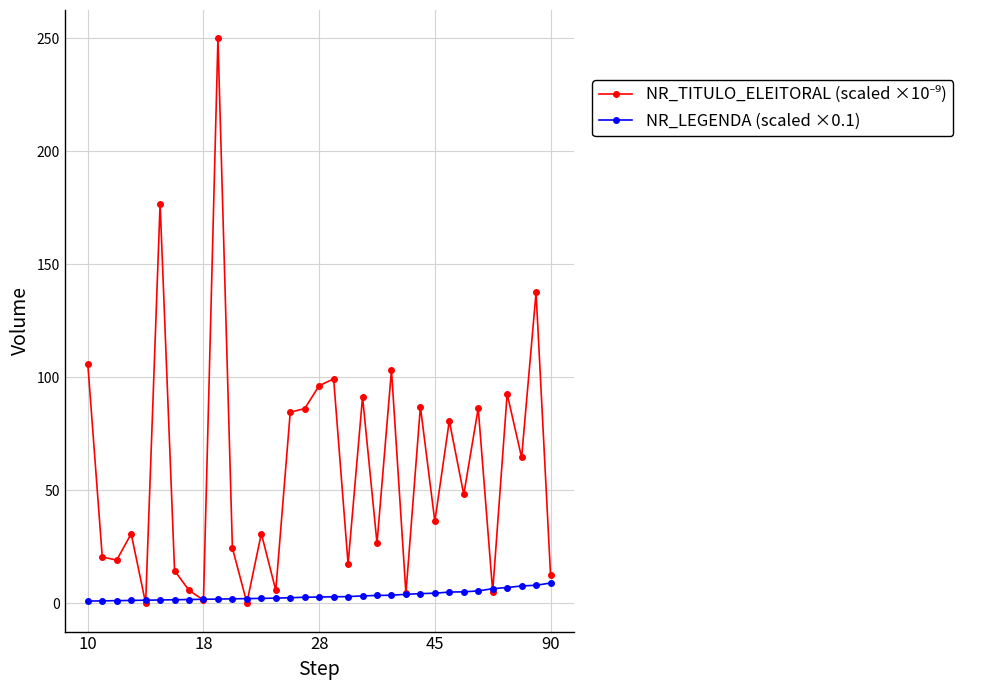

What is the maximum value shown in the chart?

249.9